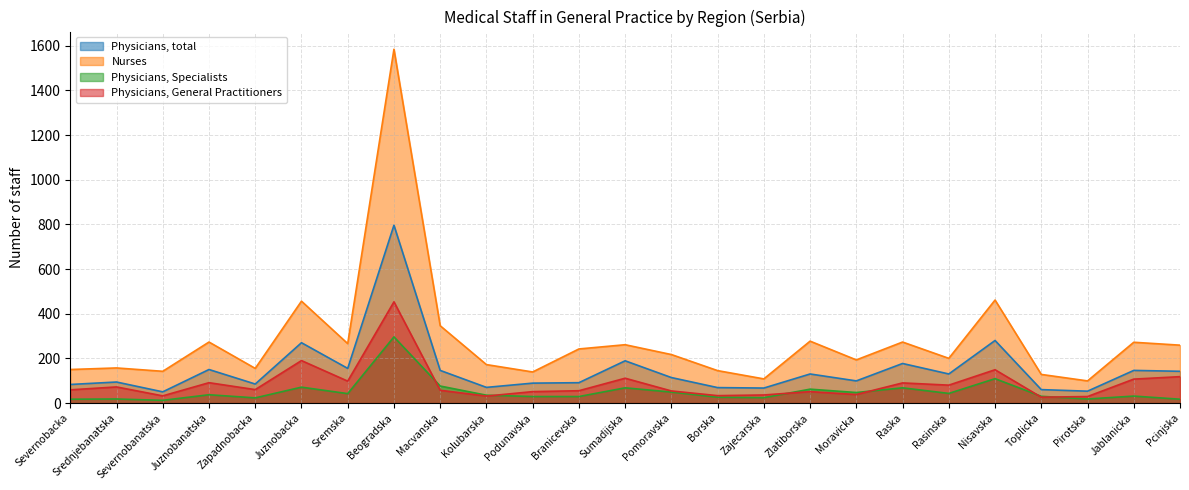

What are all the series names shown in the legend?

Physicians, total, Nurses, Physicians, Specialists, Physicians, General Practitioners